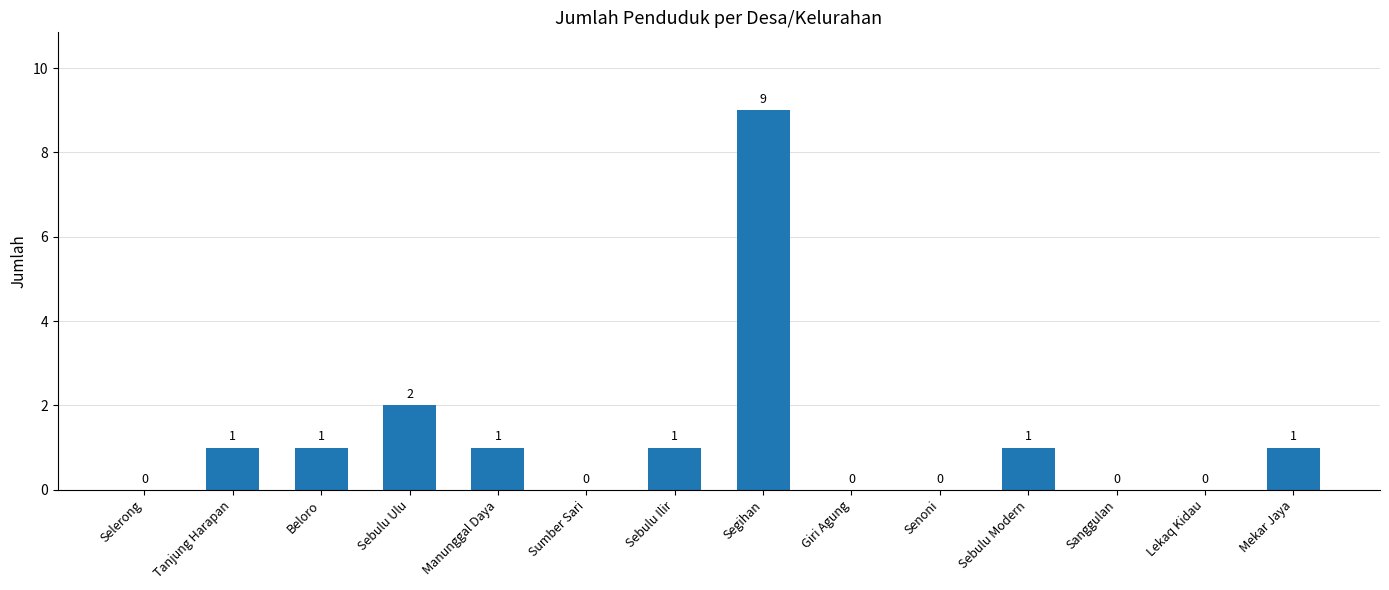

The chart shows a value of 0 at Beloro. True or false?

False